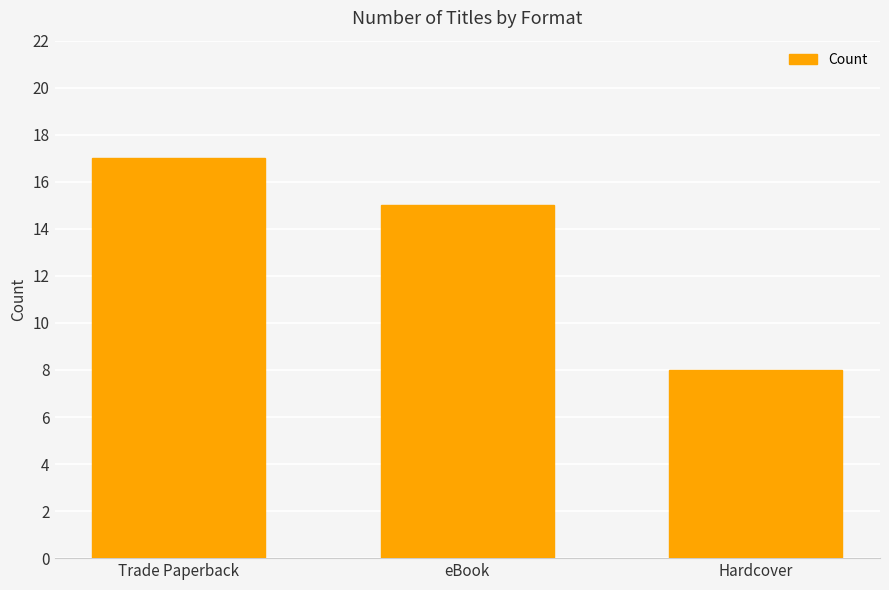

Reading left to right, extract all data points from this chart.

17	15	8